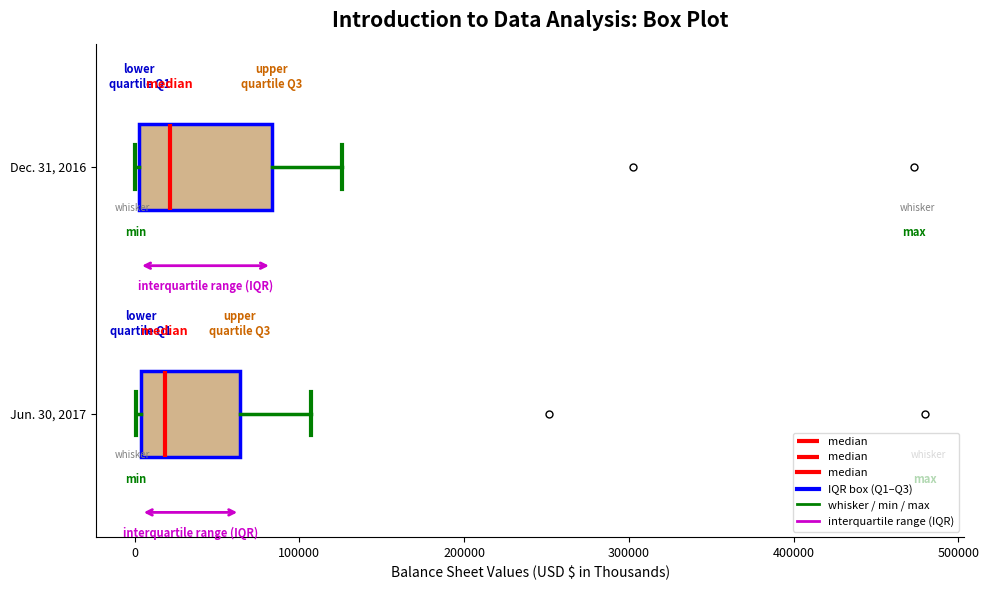

Reading bottom to top, transcribe this box plot: for each box, give where its median line is, the range the box spans, and where its two whiskers end, as read against the x-axis. The values are not printed on the chart, so give them approximately, as read against the axis.

Jun. 30, 2017: median 20000, box 0 to 60000, whiskers 0 (just left of the box's left edge) to 110000
Dec. 31, 2016: median 20000, box 0 to 80000, whiskers 0 to 130000